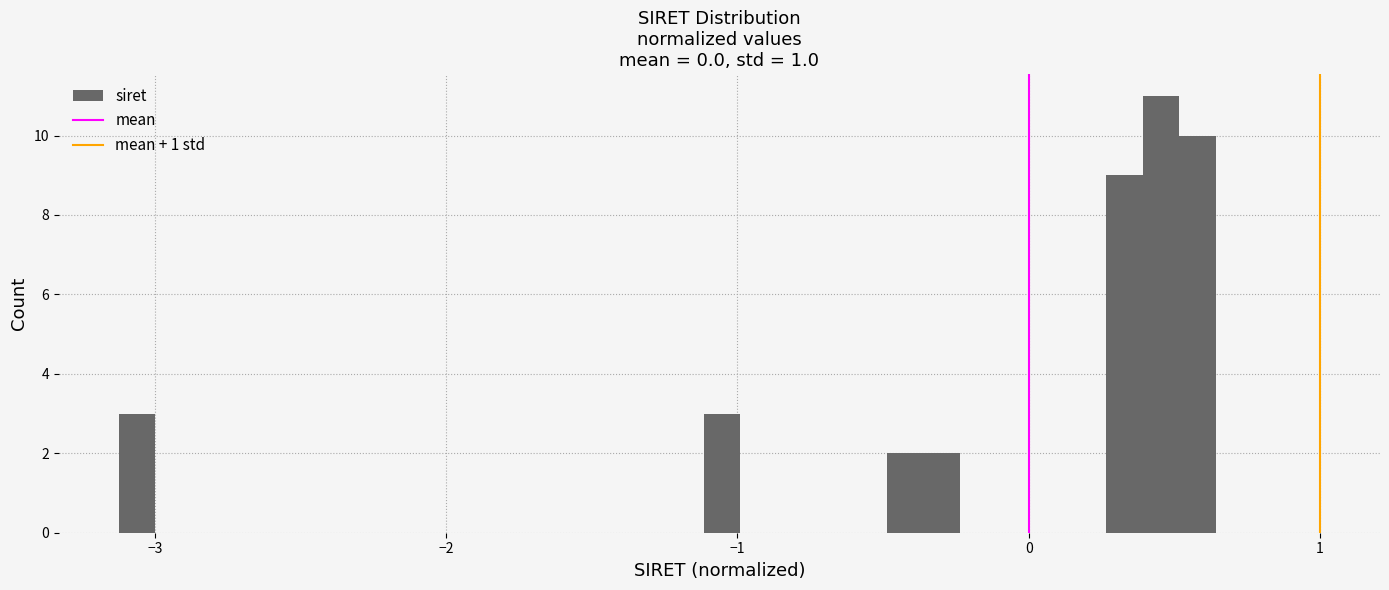

Around what value on the x-axis is the tallest bar? Give the approximate position of its centre, as read against the axis.

0.5